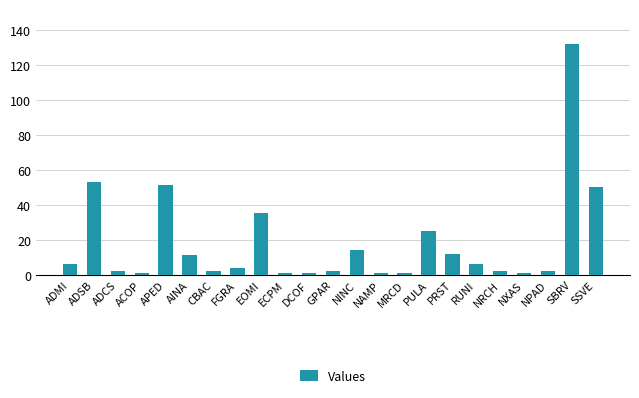

How many data points does each series have?

23